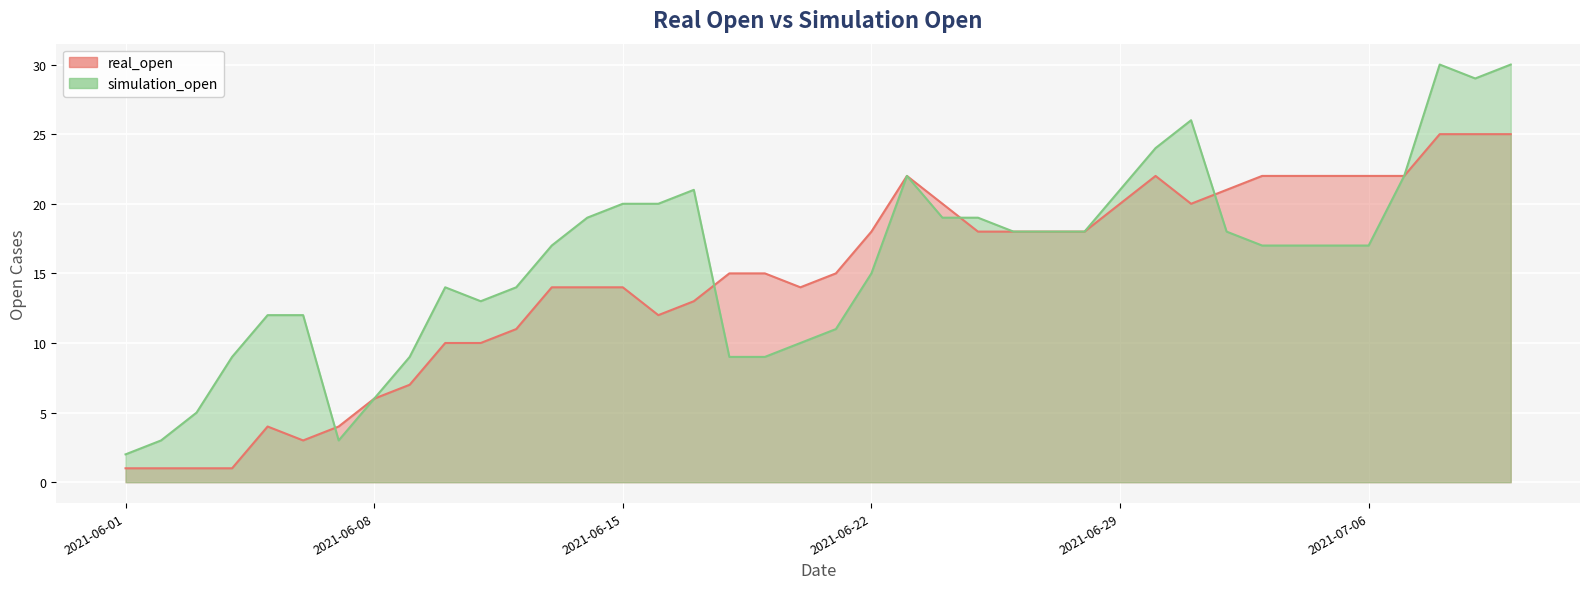

What is the difference between the real_open values at 2021-06-16 and 2021-06-24?

8